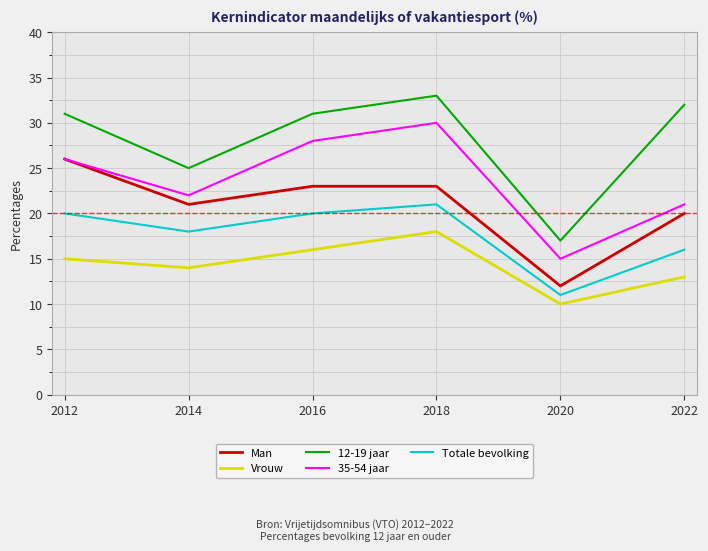

What is the average value of the 12-19 jaar series?

28